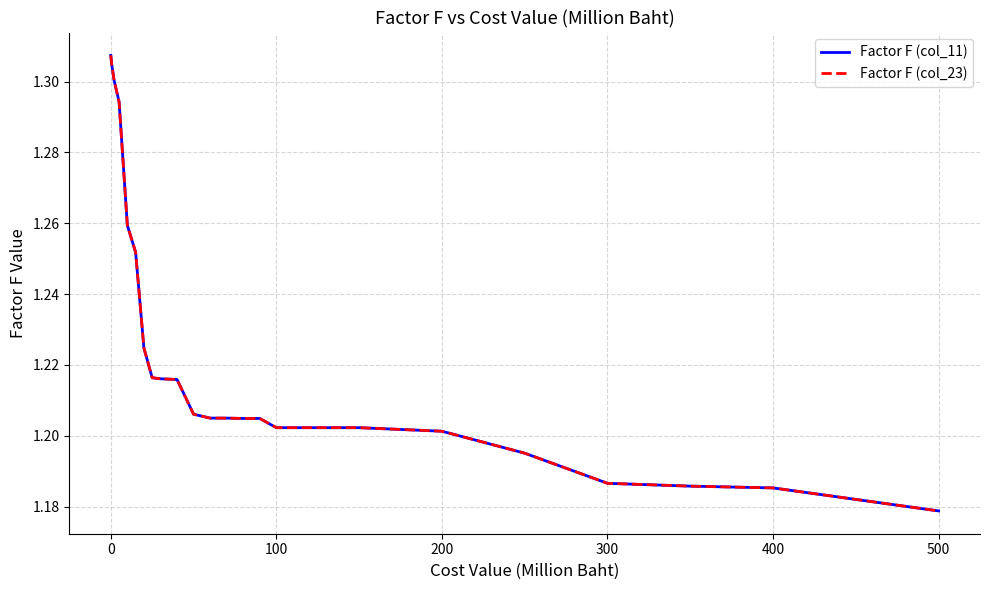

Does the chart display data point markers on the line(s)?

No